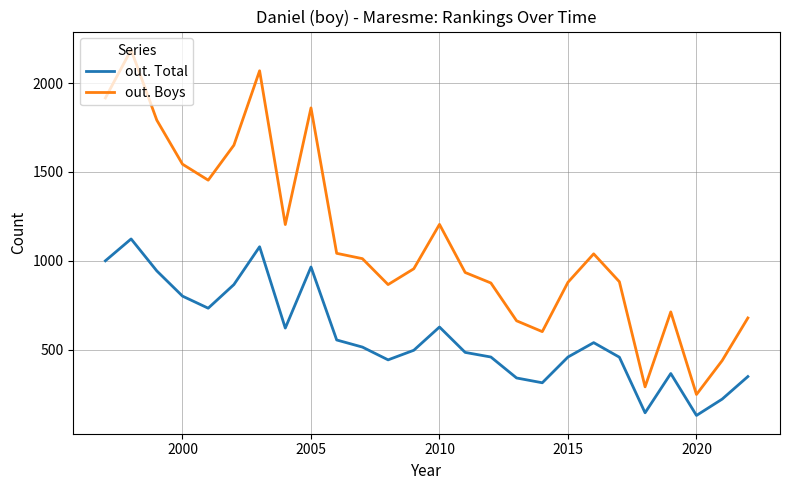

What is the difference between the maximum and minimum values in the out. Boys series?

1941